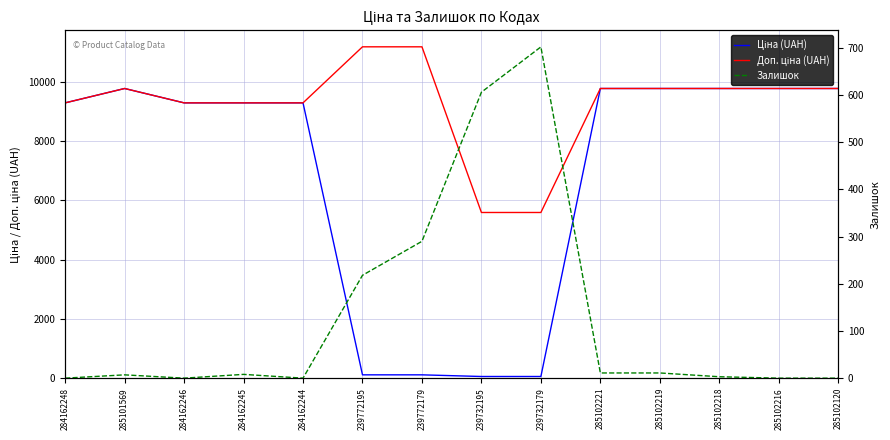

List the series in order of their overall mean, highest first.

Доп. ціна (UAH), Ціна (UAH), Залишок